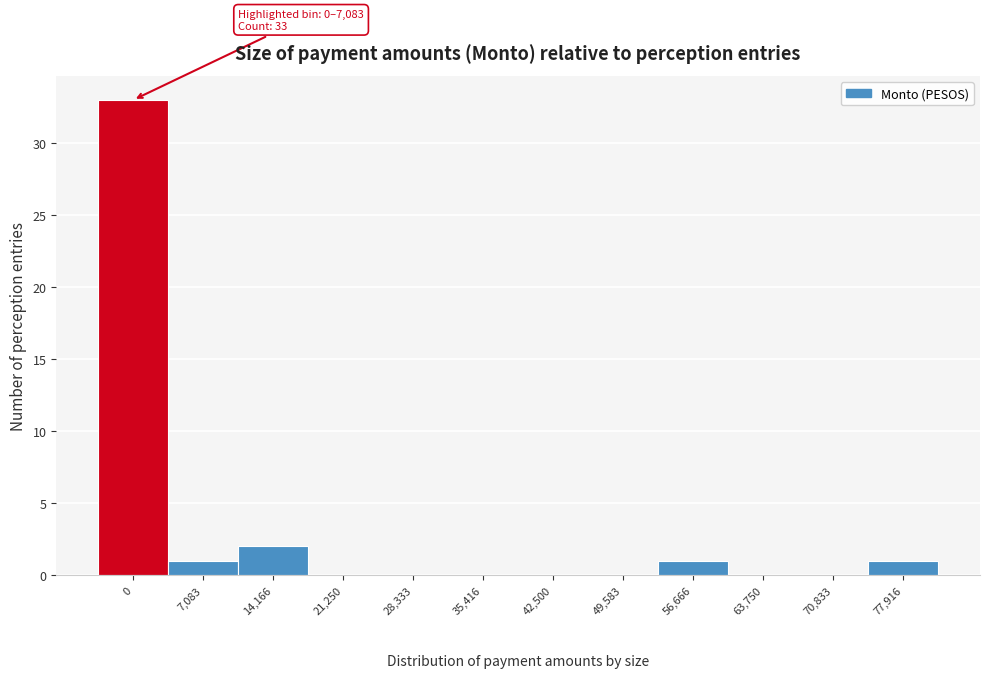

Reading left to right, list all the values displayed in this chart.

0=33	7,083=1	14,166=2	21,250=0	28,333=0	35,416=0	42,500=0	49,583=0	56,666=1	63,750=0	70,833=0	77,916=1